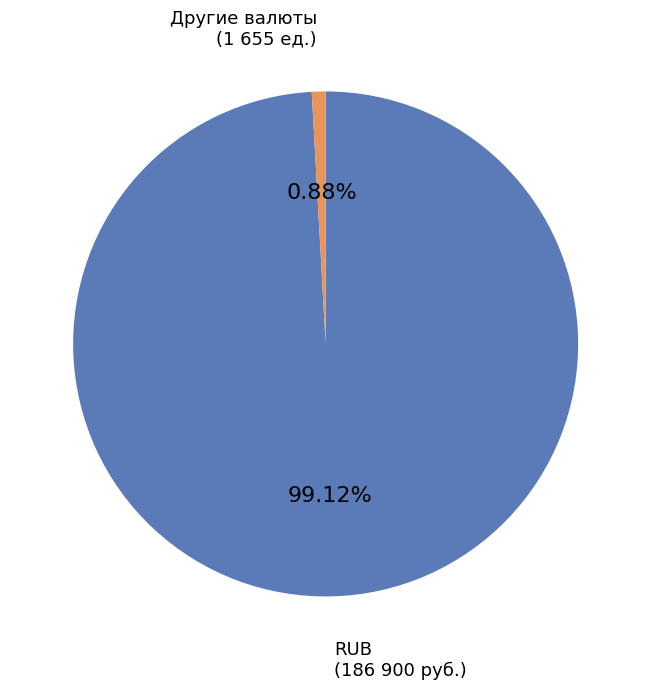

Is there a majority slice in this chart?

Yes